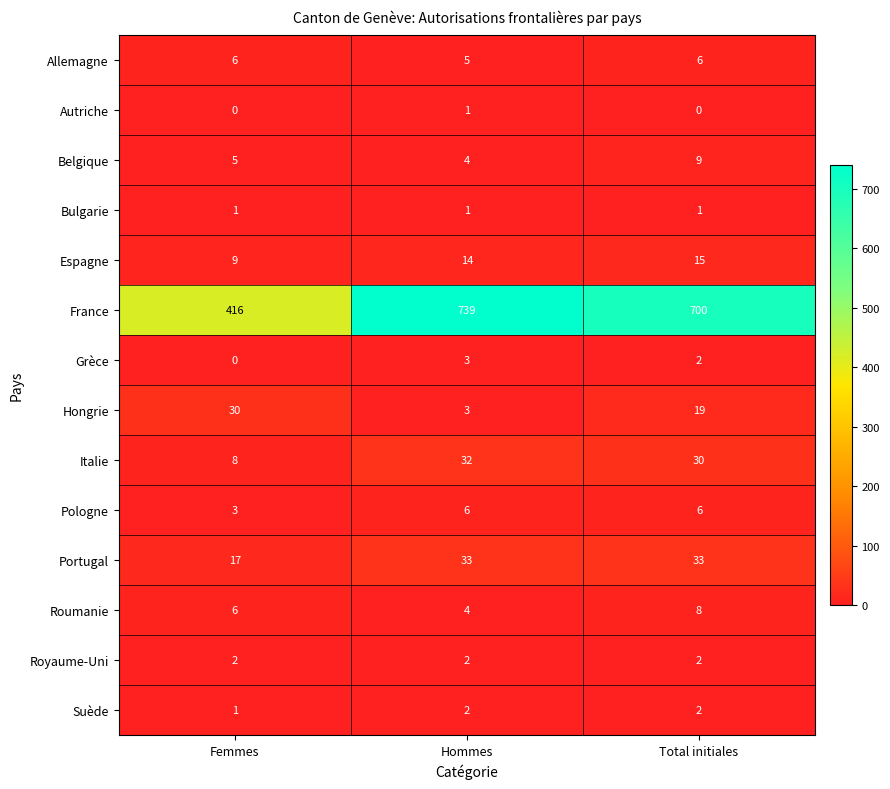

True or false: France has a value of 700 at Total initiales.

True